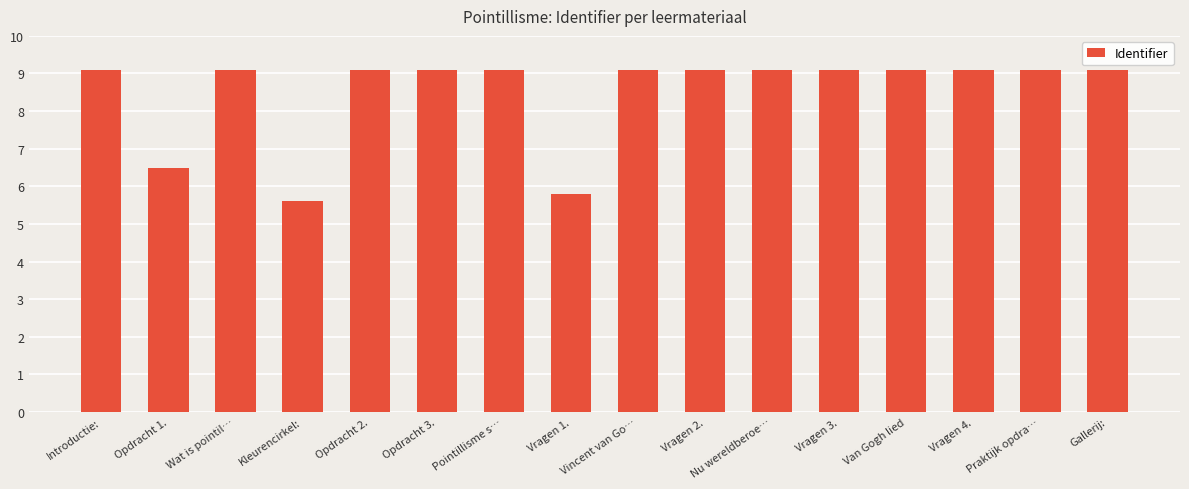

What is the ratio of the value at Vragen 1. to the value at Vragen 3.?

0.6